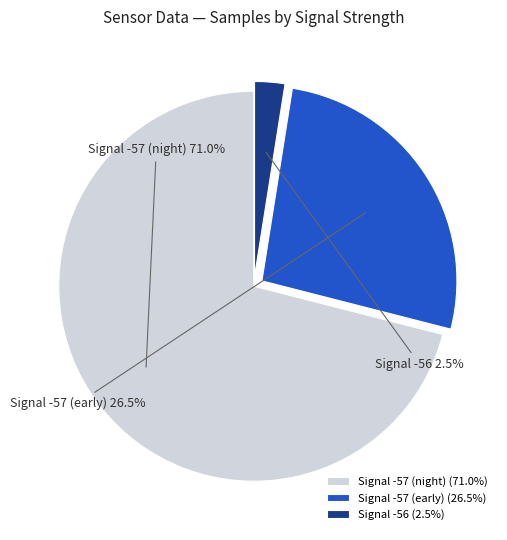

Is there any slice that represents more than half of the pie?

Yes